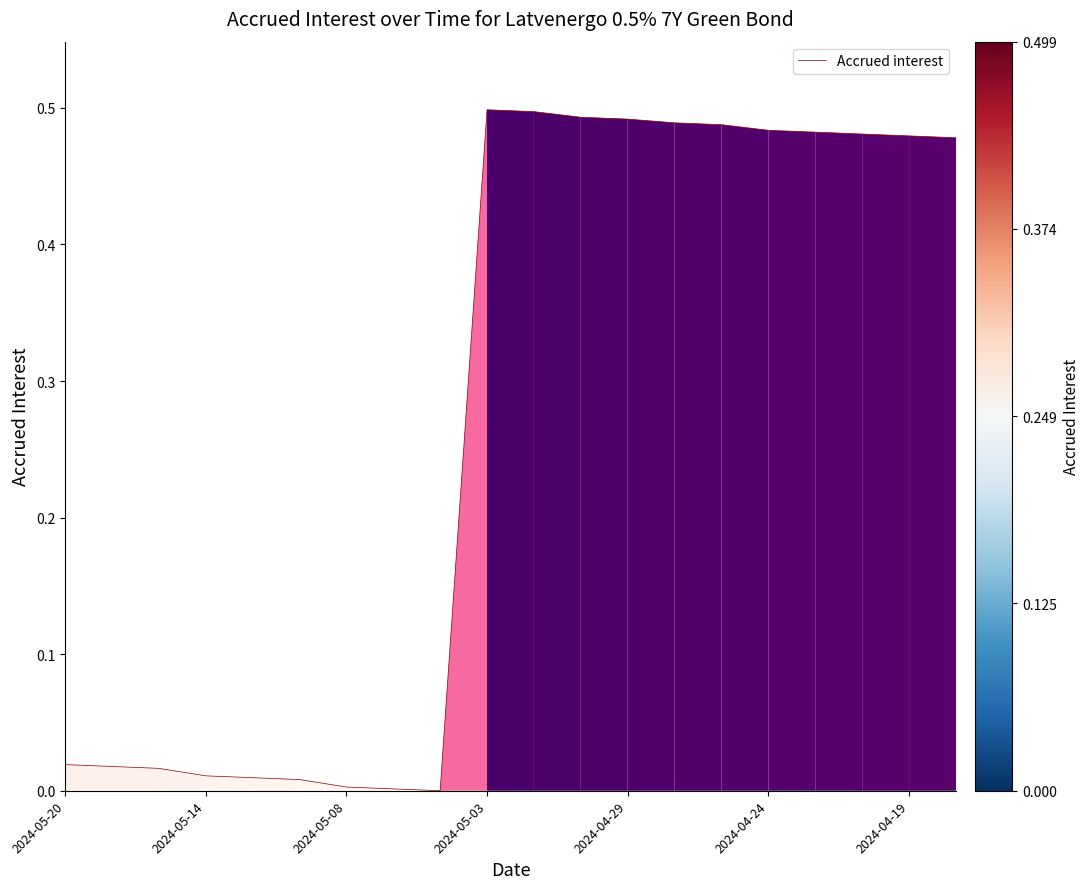

Is this an area chart (filled region under the line)?

No